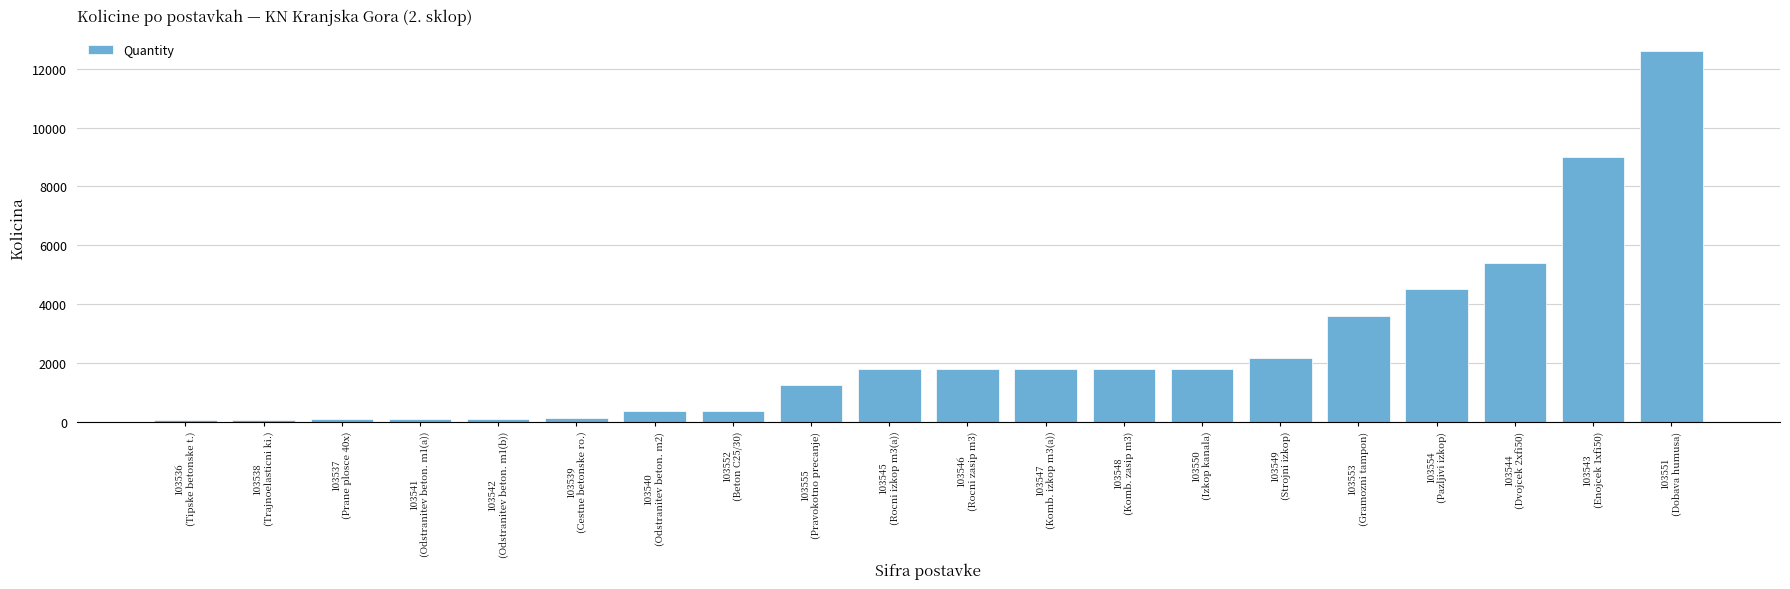

What is the label of the 9th bar from the left?

103555
(Pravokotno precanje)